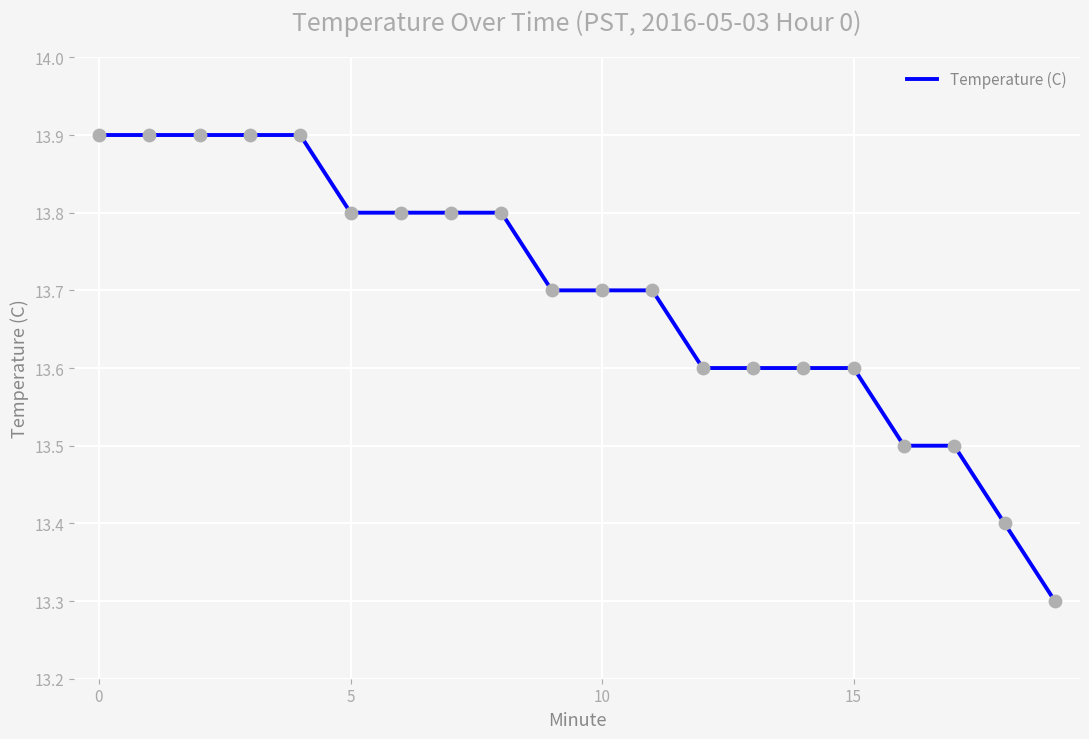

What is the minimum value shown in the chart?

13.3